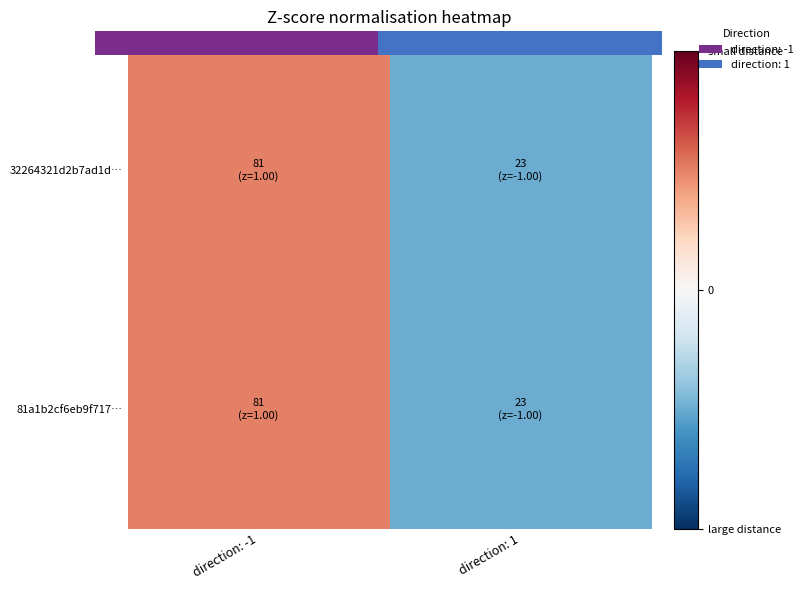

Between direction: -1 and direction: 1, which is larger?

direction: -1